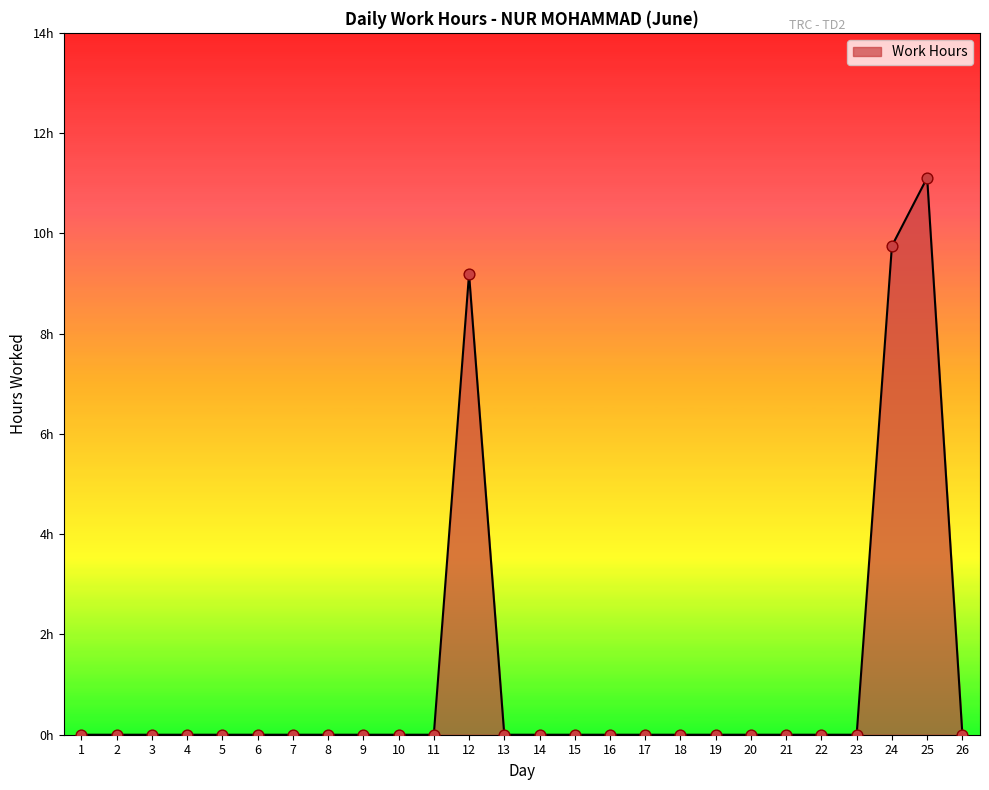

What is the change in value from 21 to 25?

+11.1